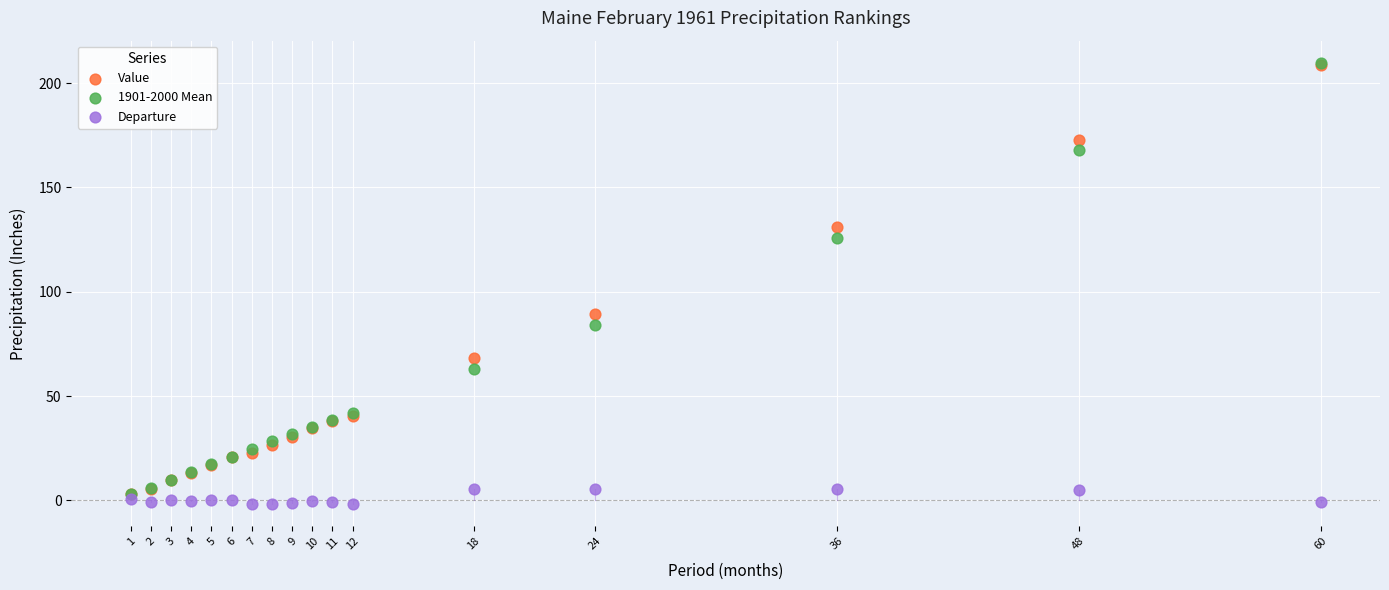

Which series has the largest Y range (max minus min)?

1901-2000 Mean